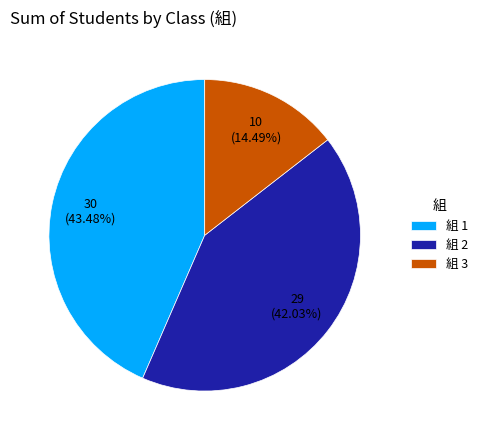

Does any single category account for the majority?

No